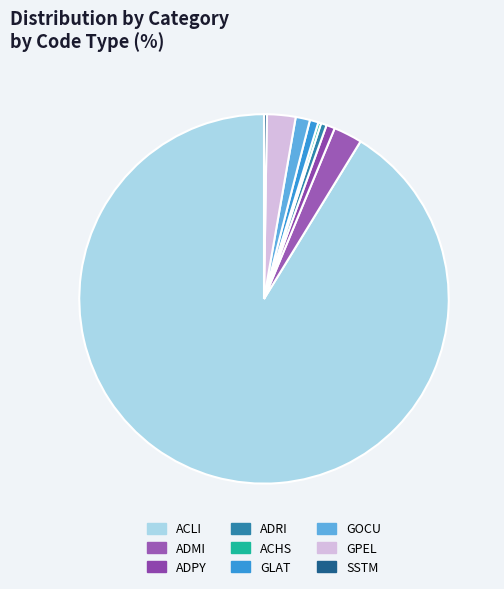

Which slice is the smallest?

ACHS